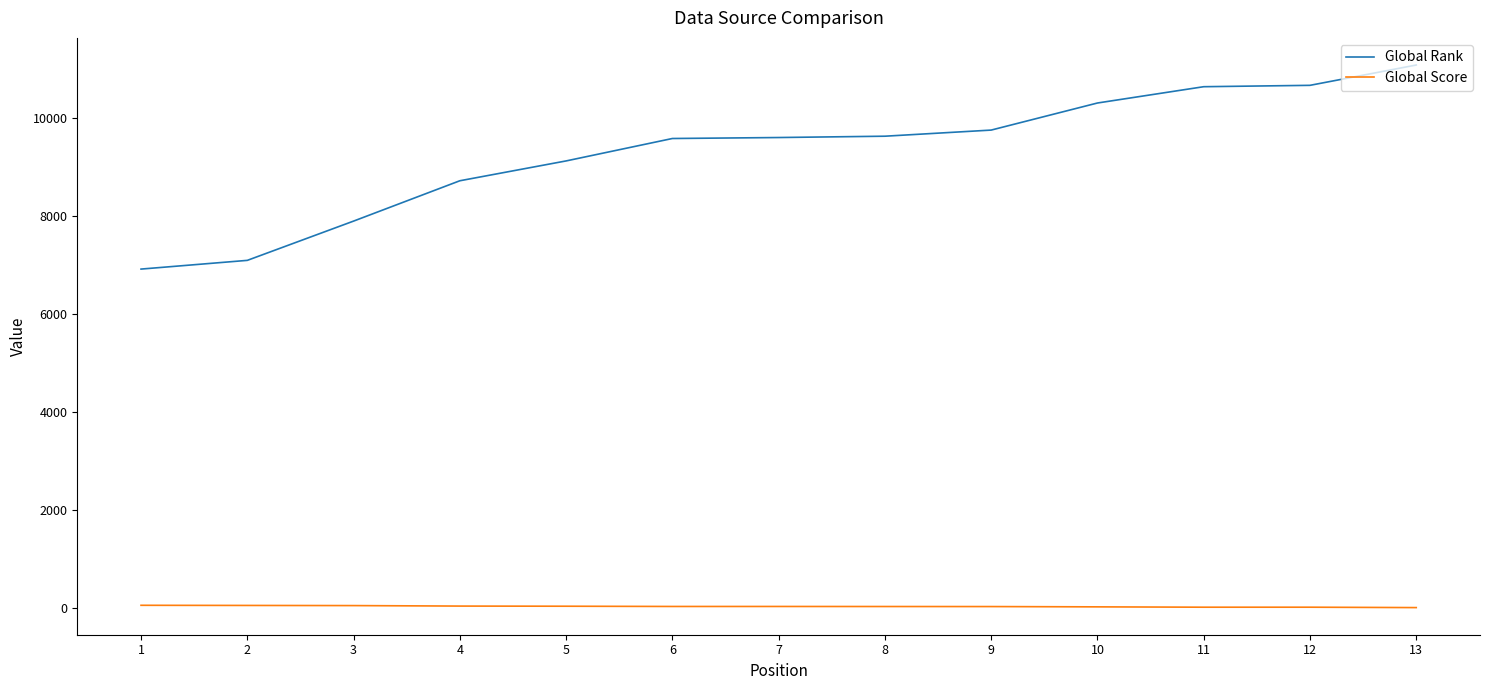

Is it true that Global Score equals 25 at 7?

True